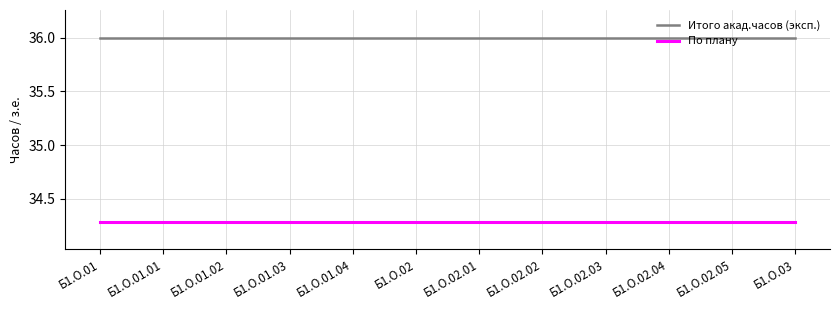

What is the greatest value displayed?

36.0